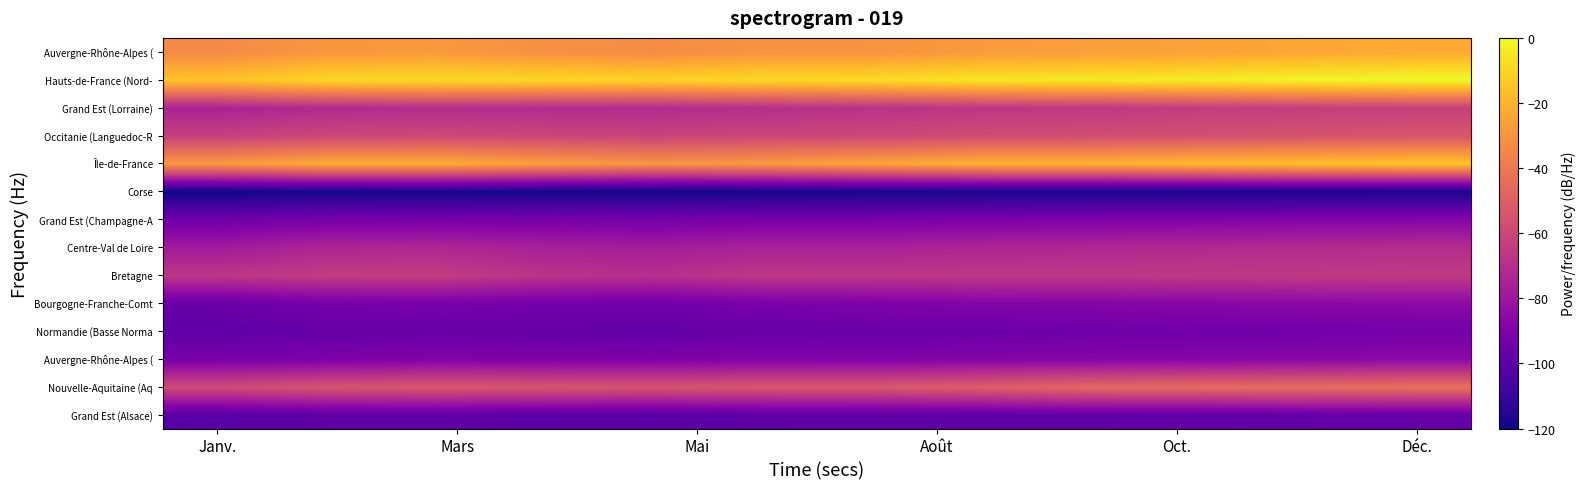

How many data points does each series have?

12